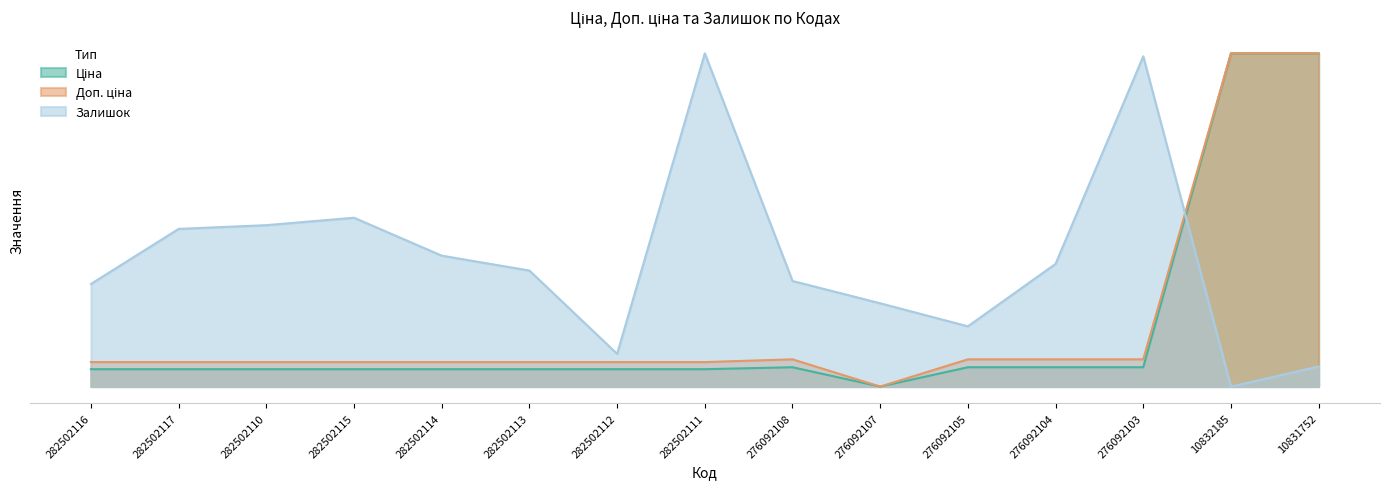

Does the chart have visible grid lines?

No